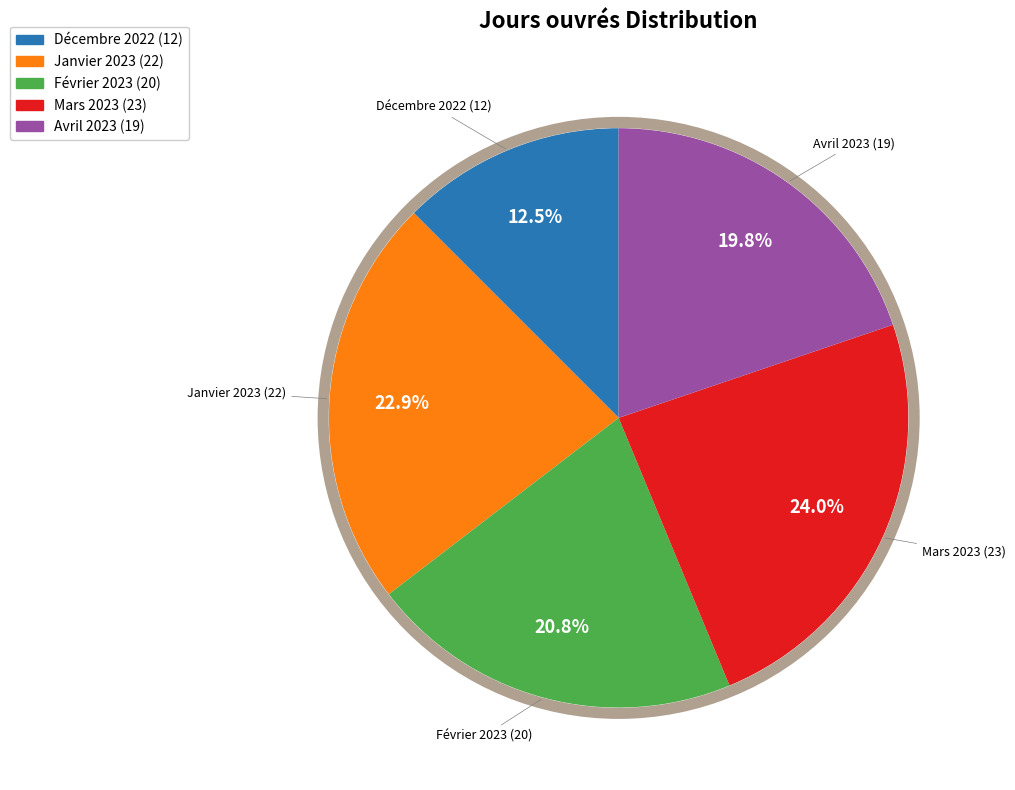

Rank the categories by value from lowest to highest.

Décembre 2022, Avril 2023, Février 2023, Janvier 2023, Mars 2023